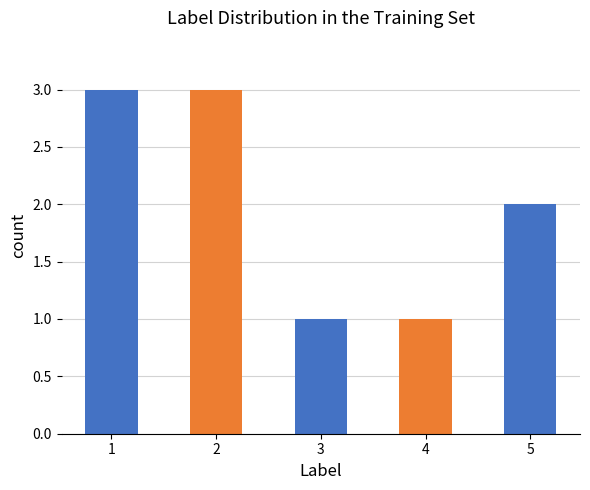

What is the ratio of the value at 4 to the value at 2?

0.3